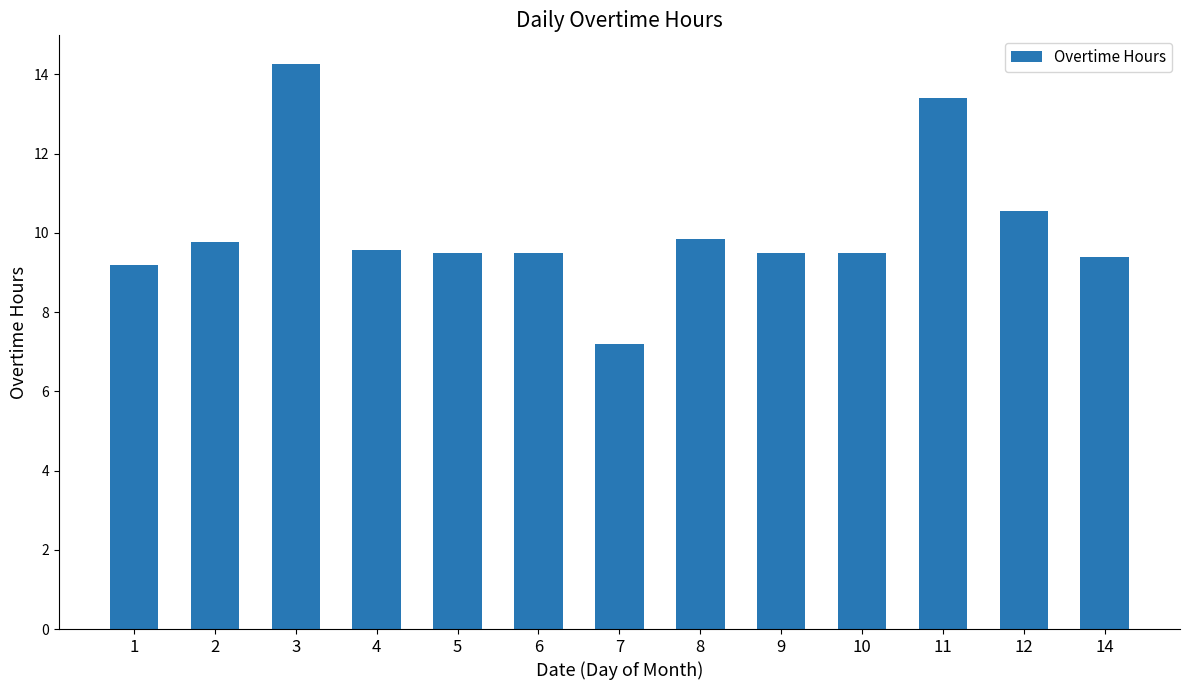

What is the difference between the maximum and minimum values?

7.1